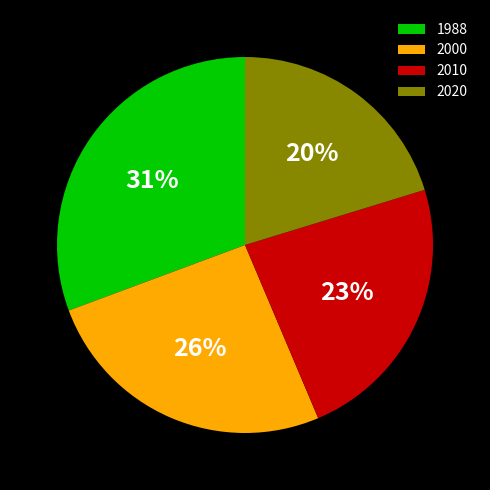

Which slice is the smallest?

2020